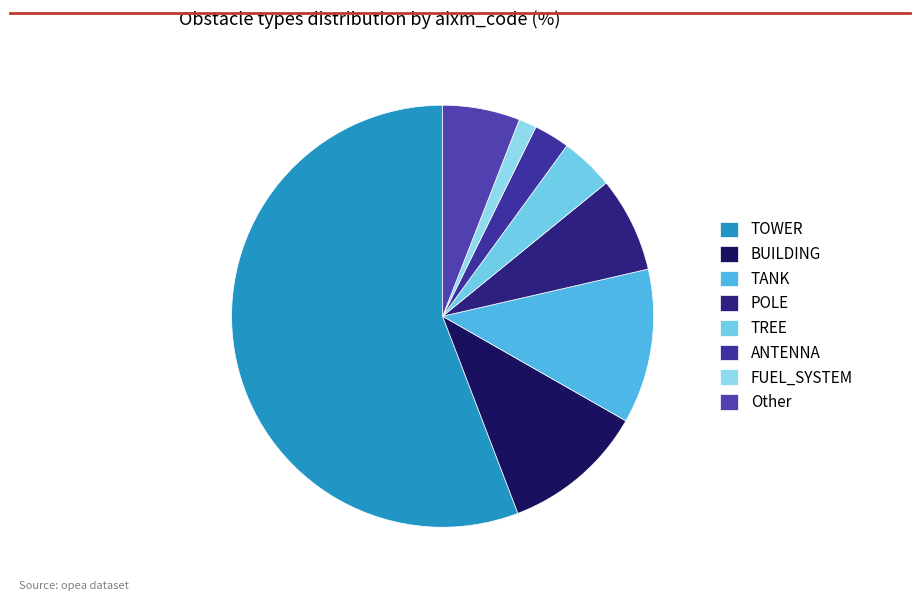

Which slice represents more than half of the pie?

TOWER